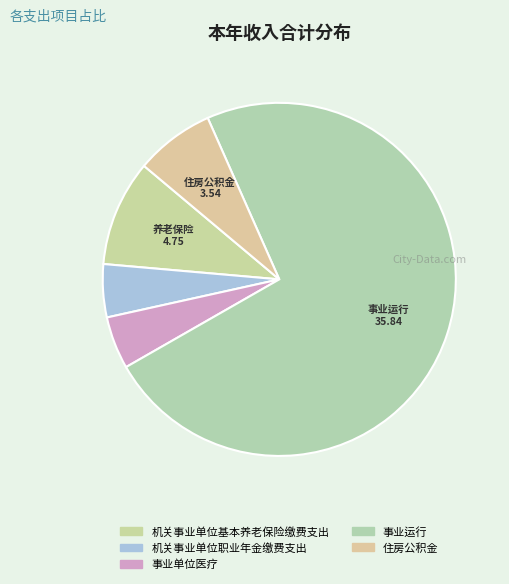

What portion of the pie excludes 事业单位医疗?

95.2%